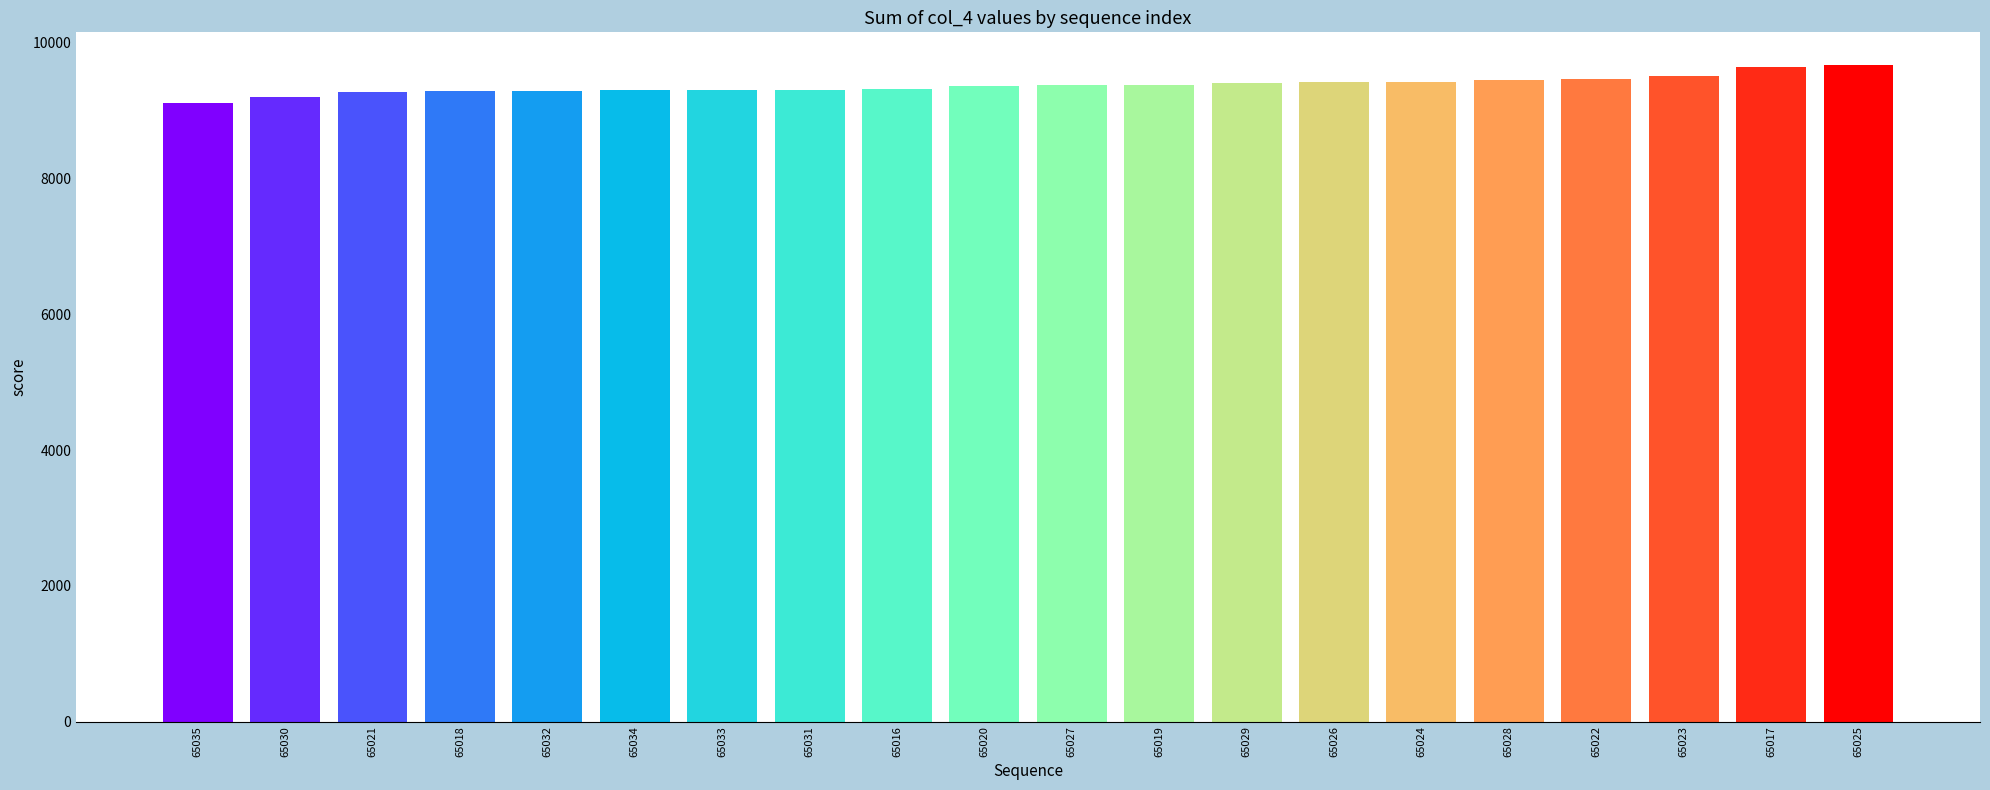

What is the label of the 5th bar from the left?

65032